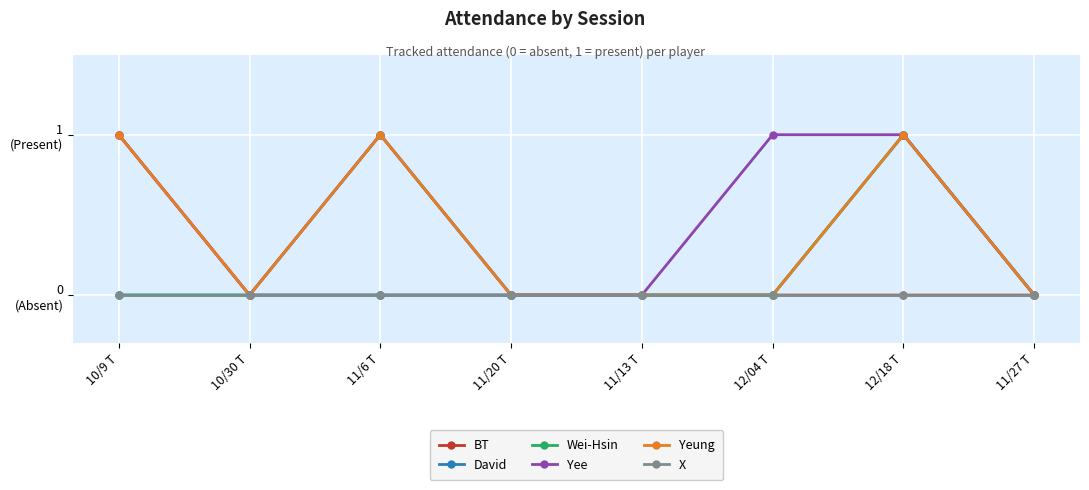

Which has a higher value, 12/04 T or 10/30 T?

12/04 T